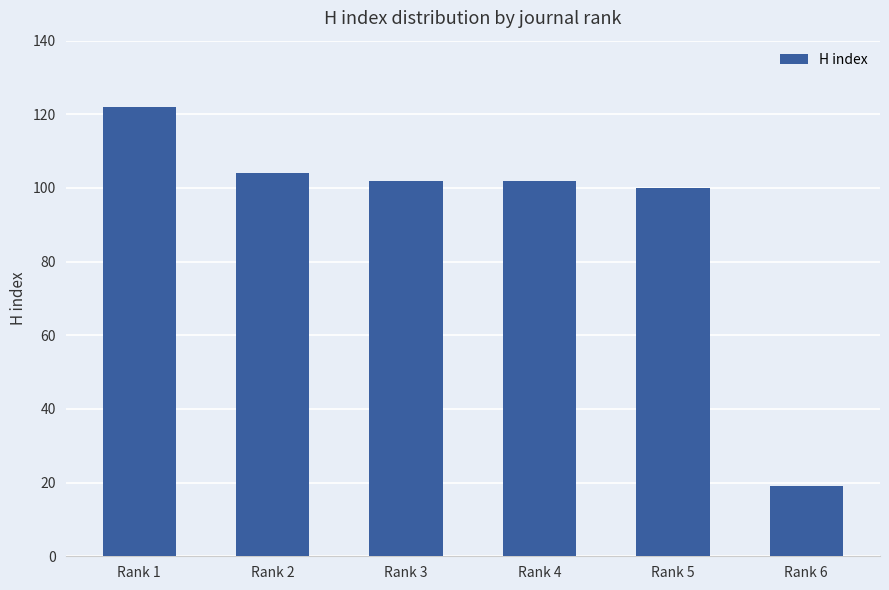

The chart shows a value of 43 at Rank 5. True or false?

False